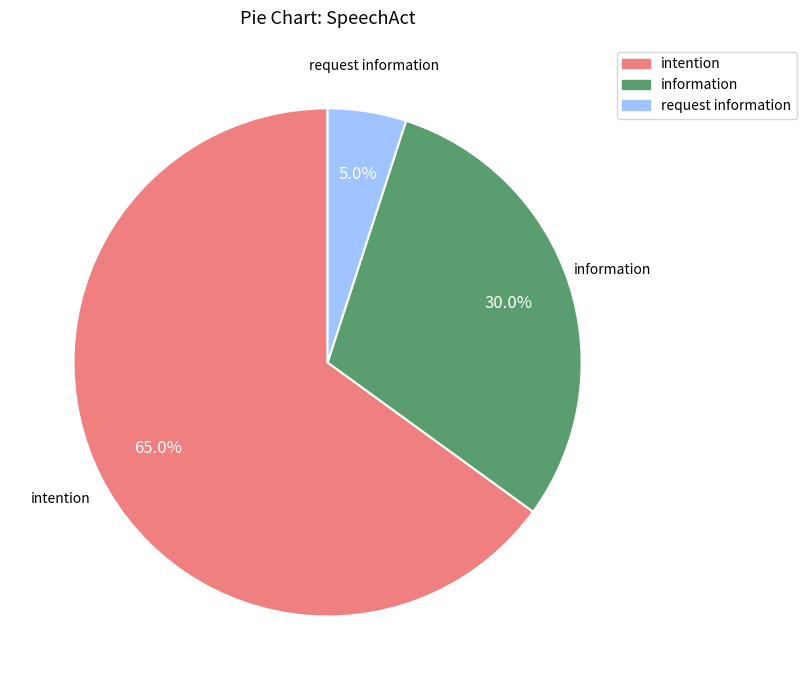

Is the sum of request information and intention greater than half?

Yes